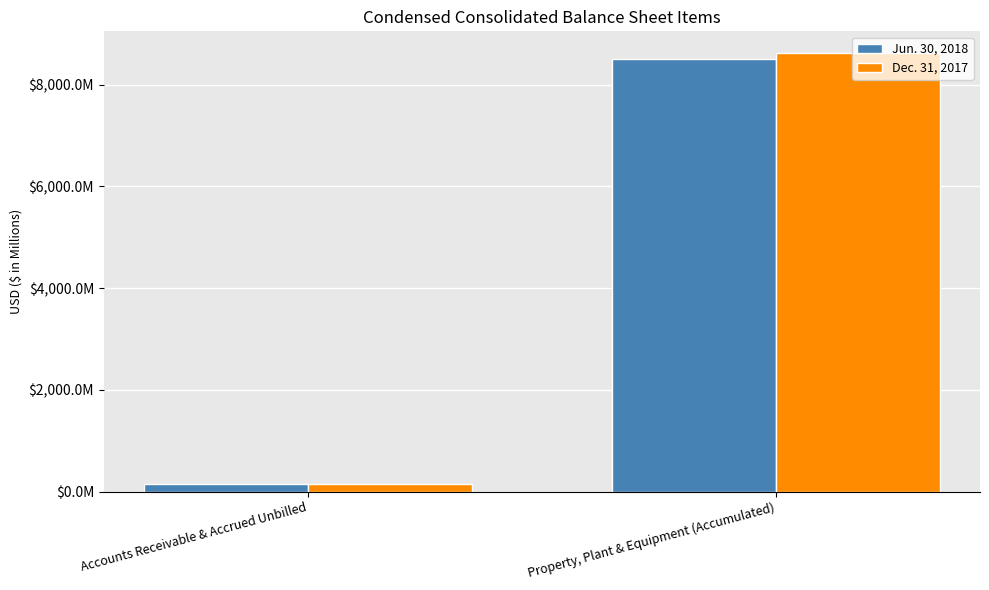

List the series in order of their overall mean, highest first.

Dec. 31, 2017, Jun. 30, 2018